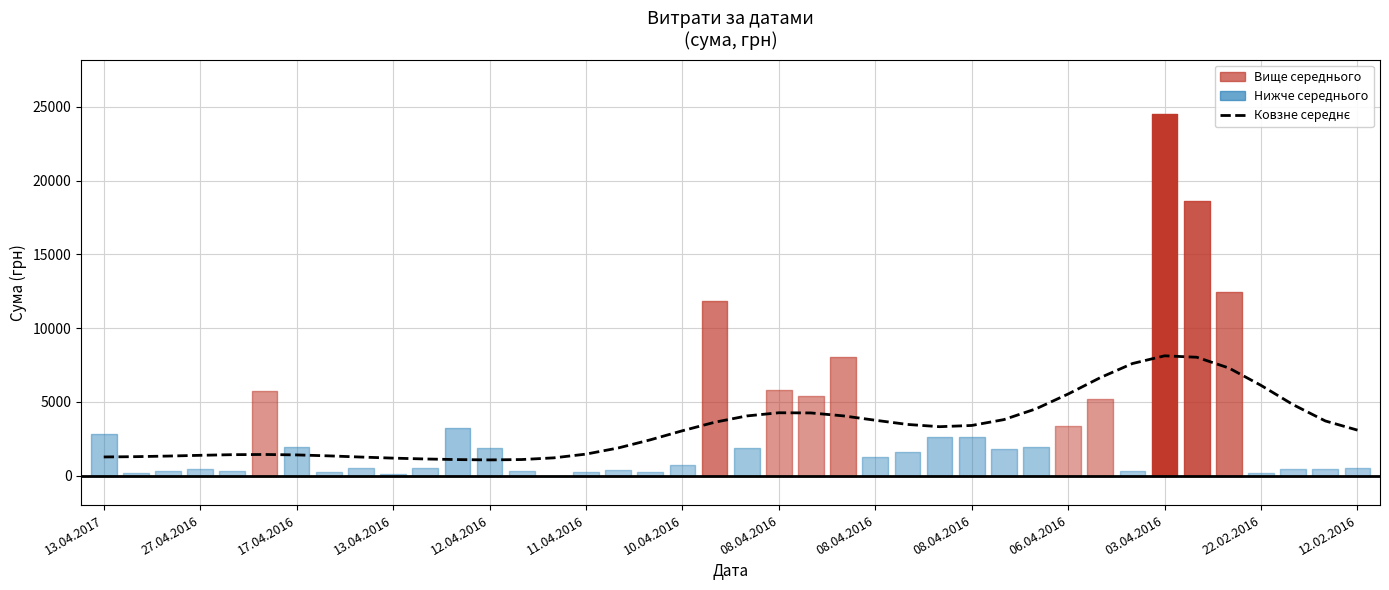

What is the difference between the maximum and minimum values?

7058.6